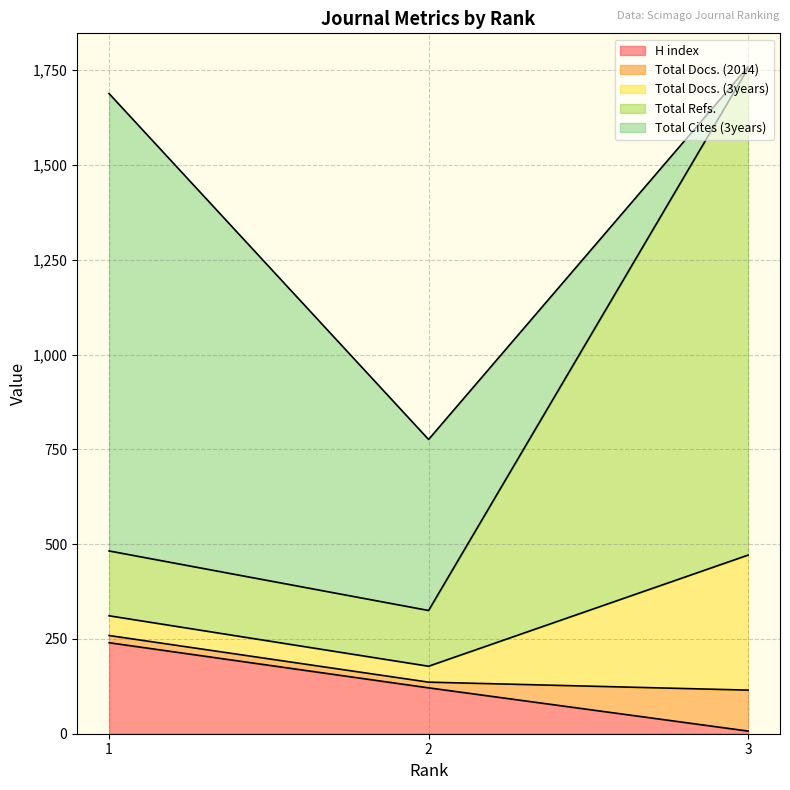

Reading left to right, extract all data points from this chart.

H index: 1=240	2=121	3=7
Total Docs. (2014): 1=19	2=15	3=108
Total Docs. (3years): 1=52	2=42	3=356
Total Refs.: 1=171	2=147	3=1284
Total Cites (3years): 1=1206	2=451	3=4